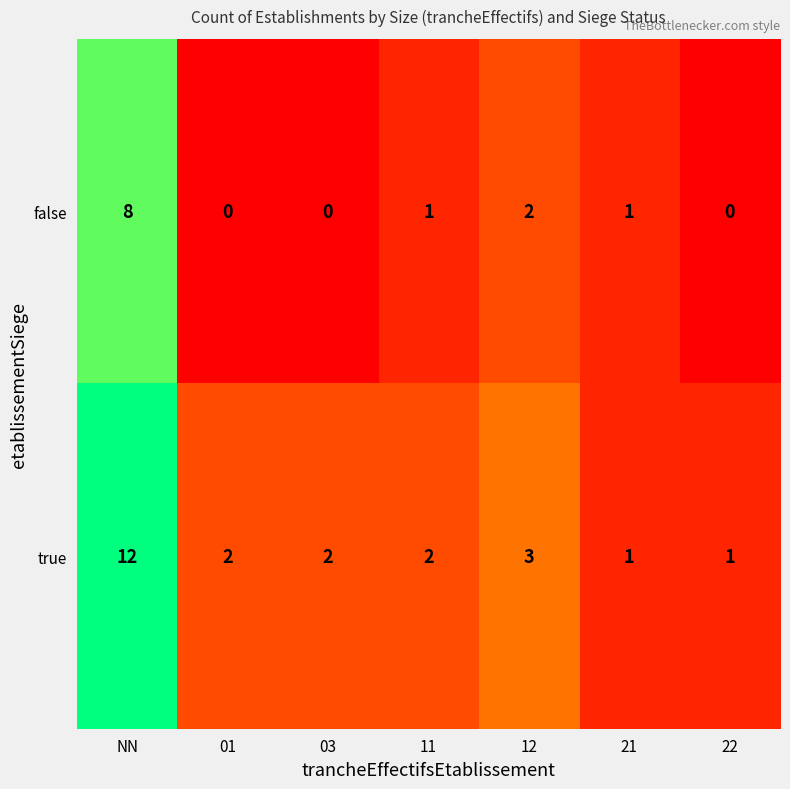

Which label corresponds to the largest value in the chart?

NN